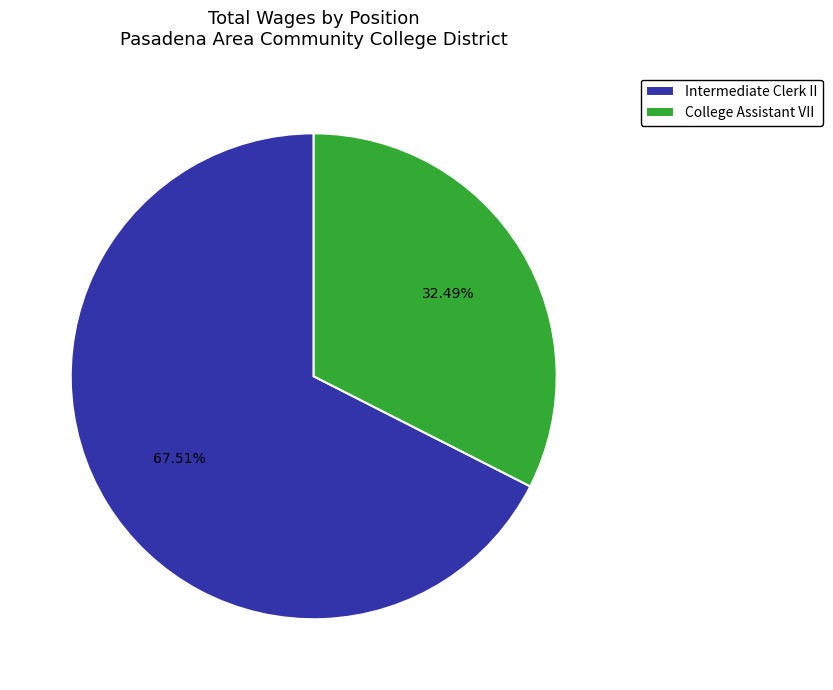

Which category has the biggest portion of the pie?

Intermediate Clerk II